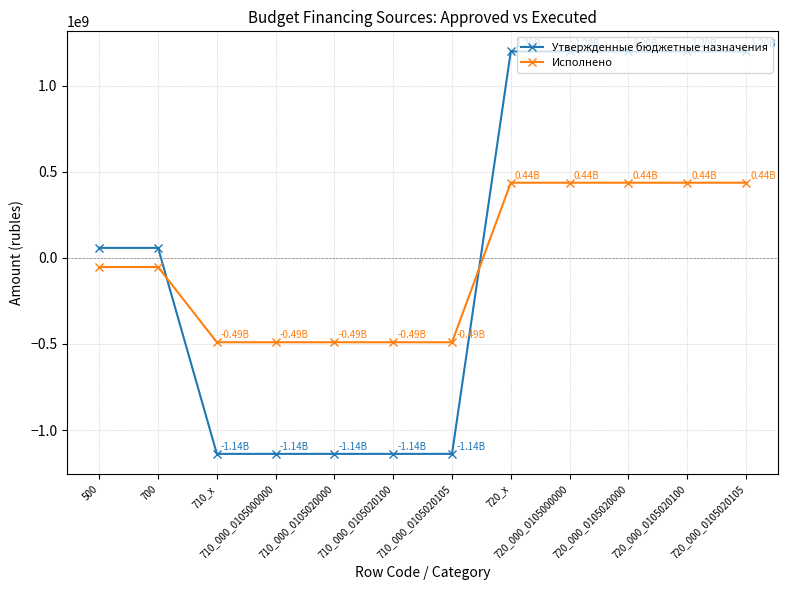

How many lines are shown in the chart?

2